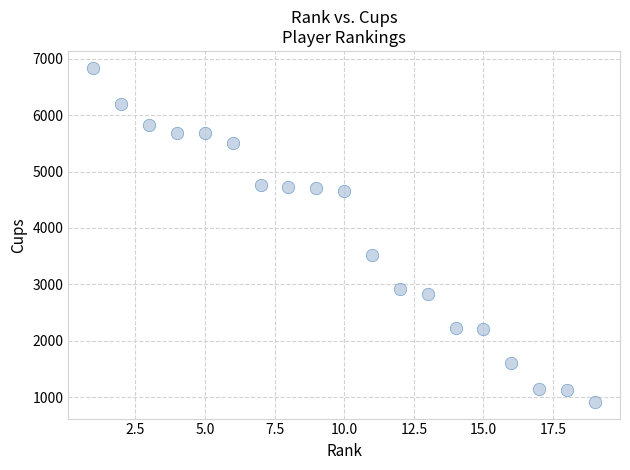

What Y value in the scatter plot is closest to 3879?

3521